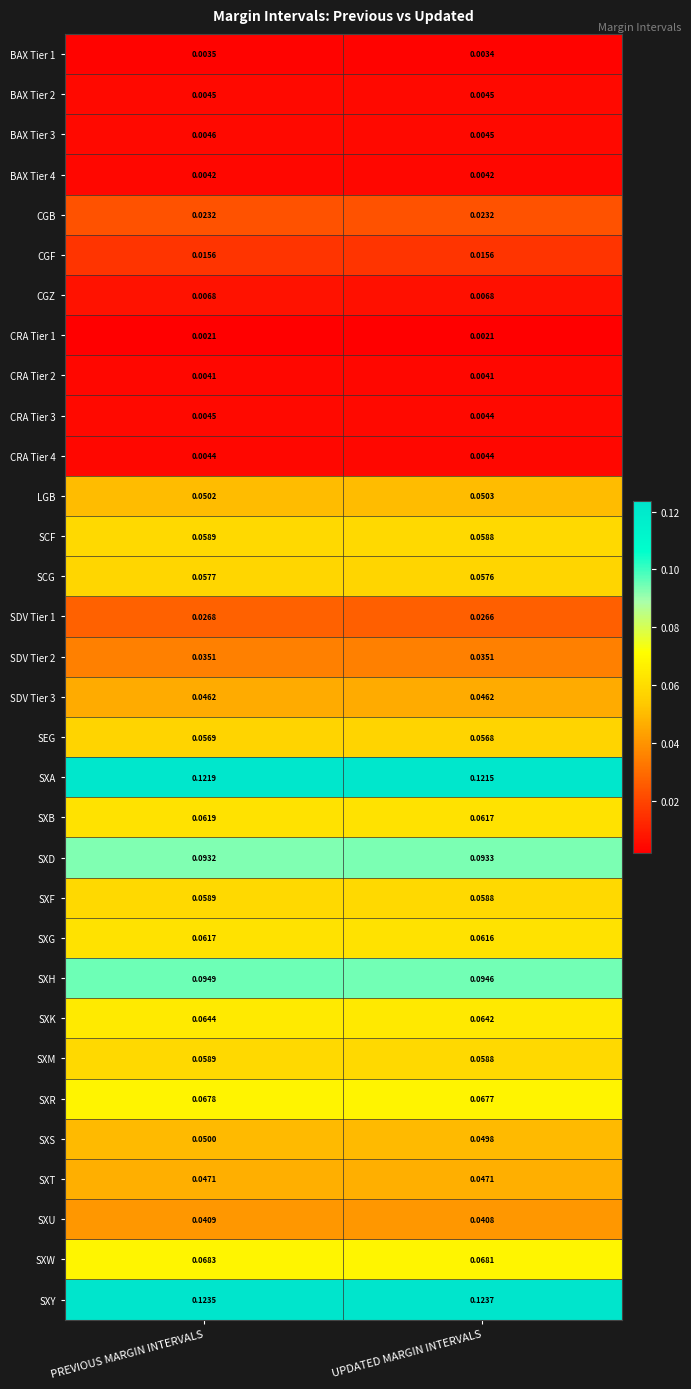

At which label is SXR closest to 0?

UPDATED MARGIN INTERVALS